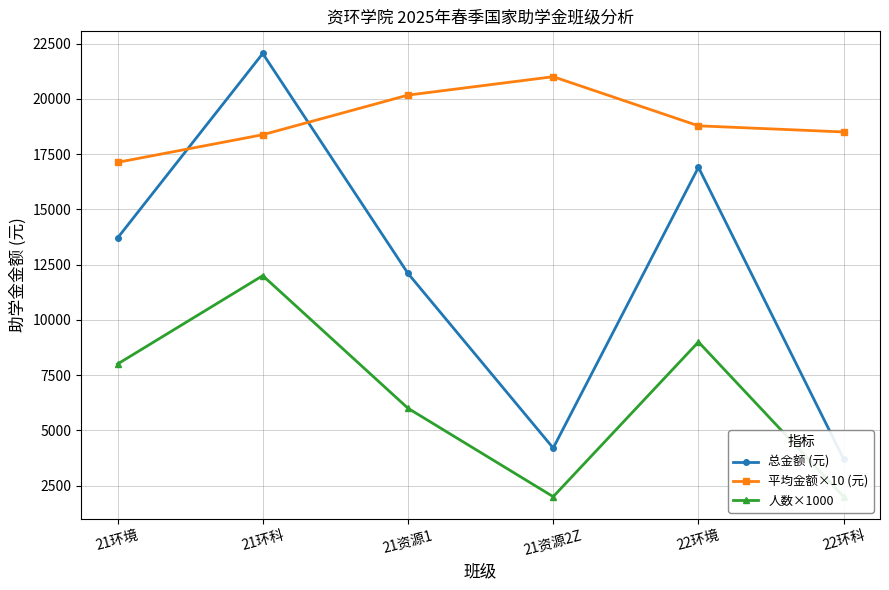

How many series are shown in this chart?

3